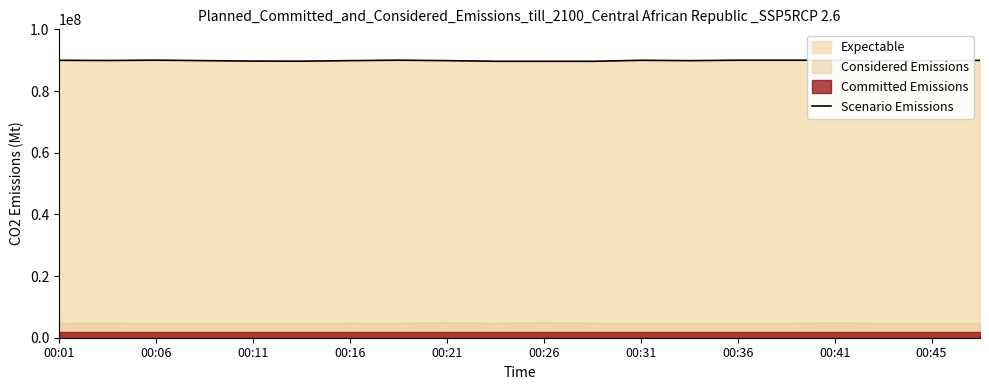

What is the minimum value shown in the chart?

89630203.8